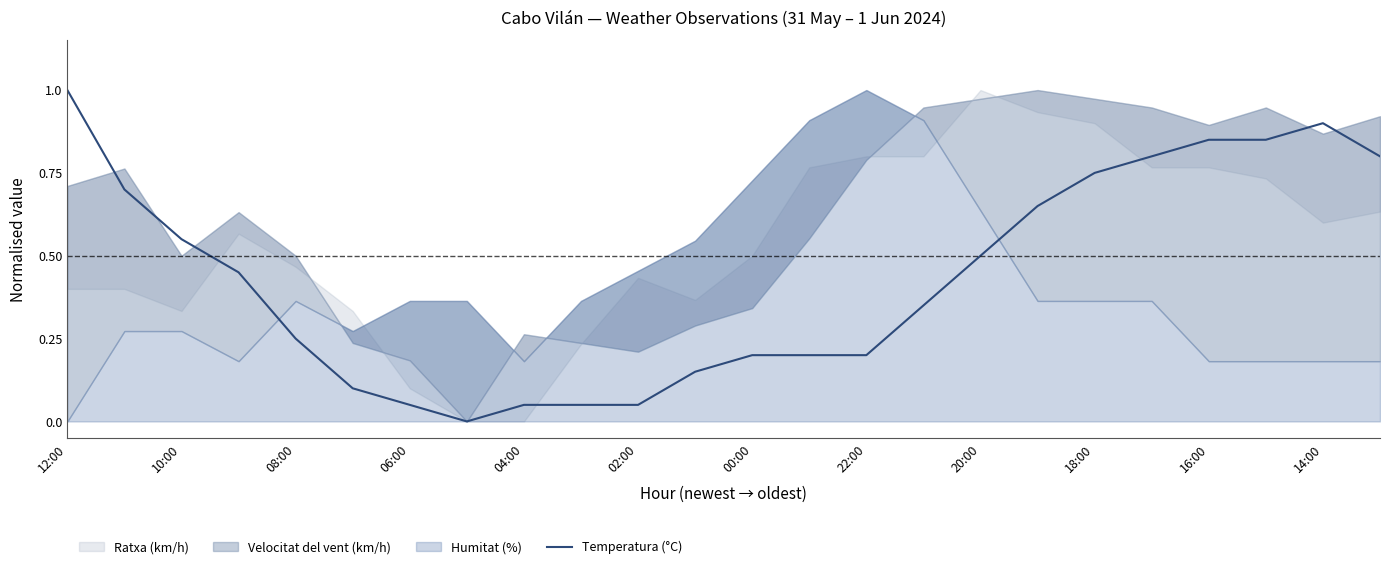

What is the sum of all values?

10.4